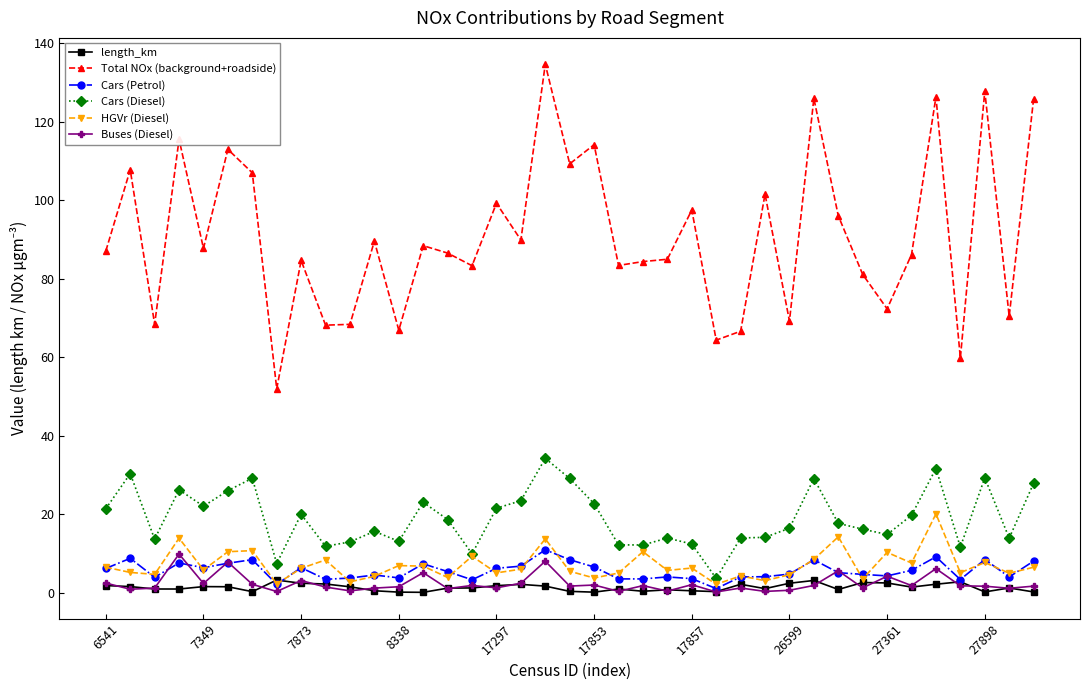

True or false: Cars (Petrol) has more than 0 points higher than both neighbors.

True